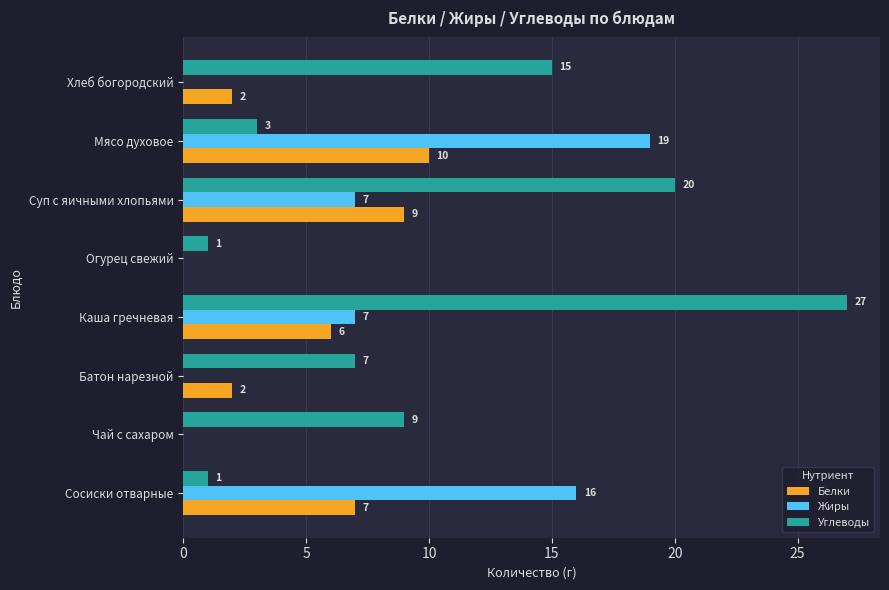

Which series has the largest total across all categories?

Углеводы